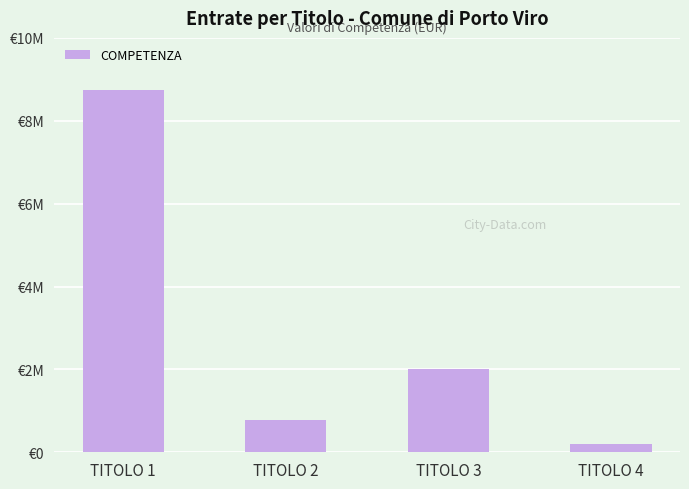

Are the bars horizontal?

No